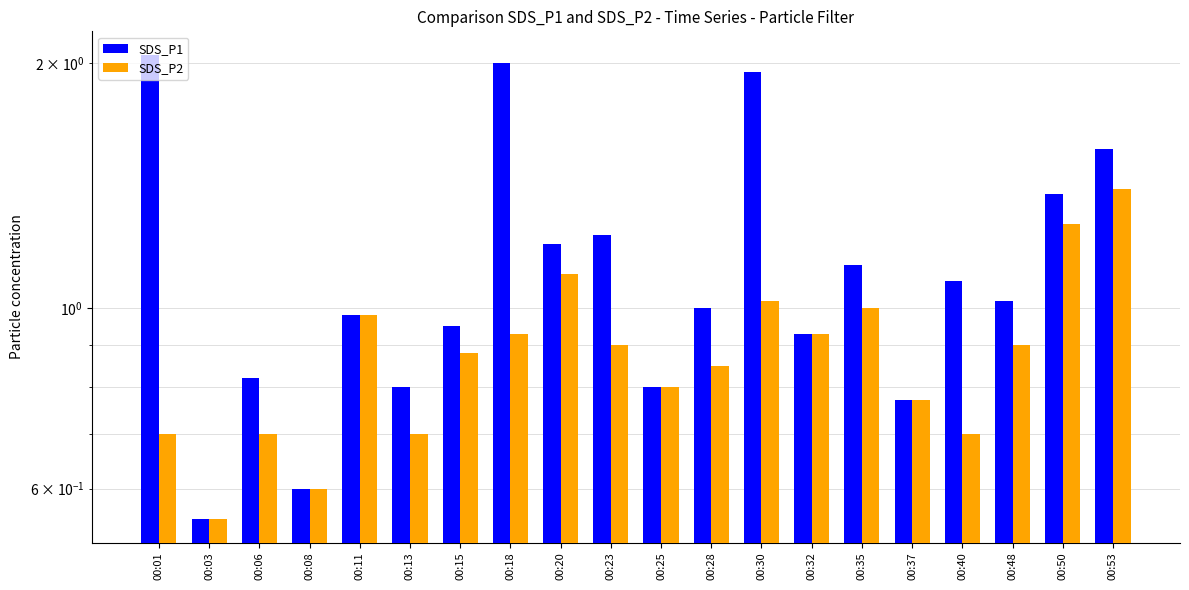

Is the value of SDS_P2 at 00:06 greater than the value of SDS_P1 at 00:20?

No